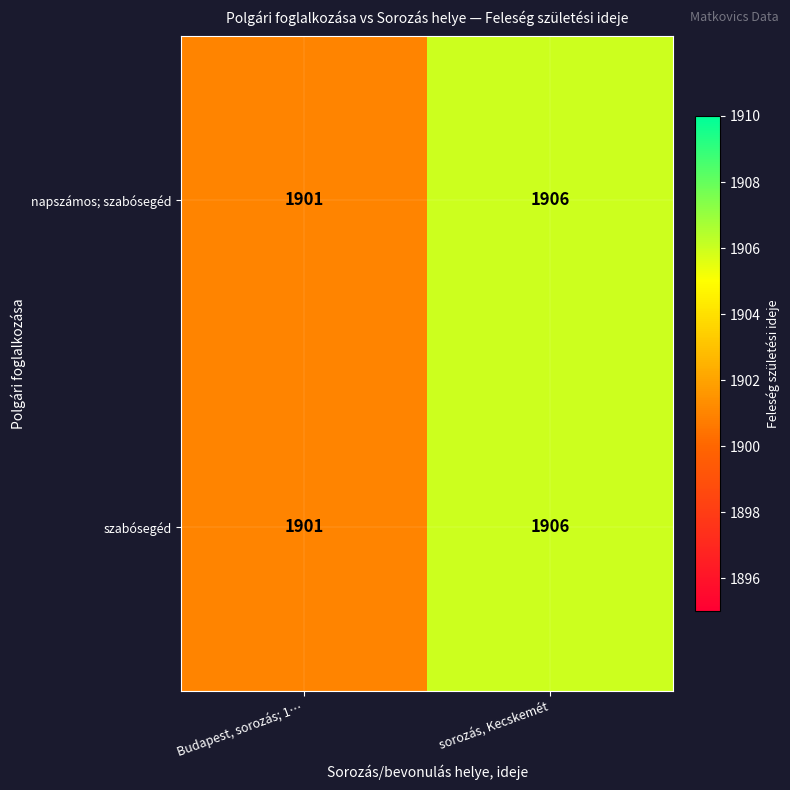

Where is szabósegéd nearest to the value 1903?

Budapest, sorozás; 1…